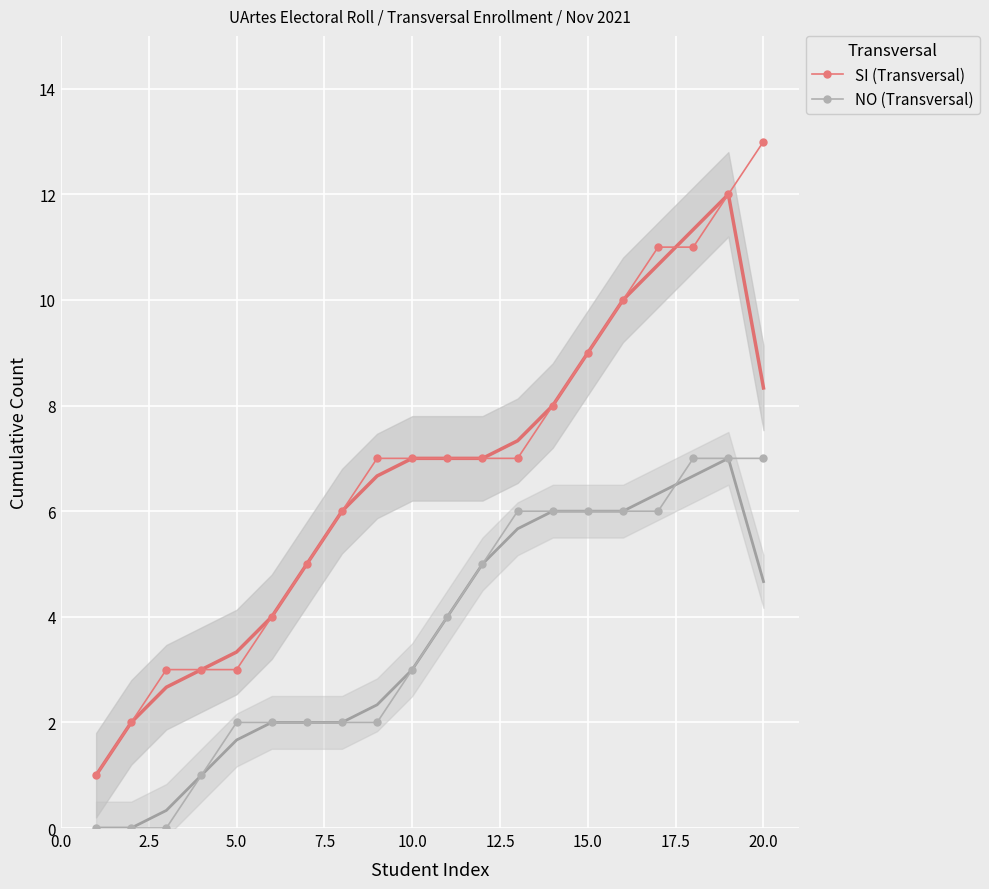

What is the approximate value of NO (Transversal) at 15.0?

6